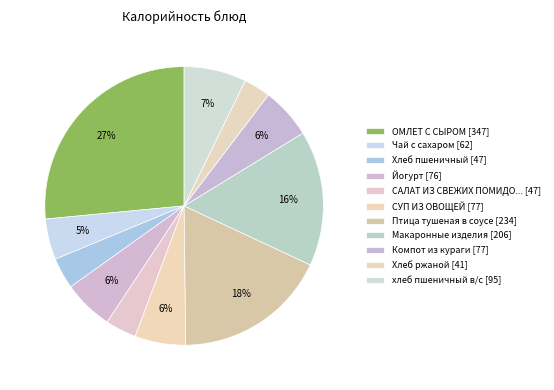

How many segments does this pie chart have?

11